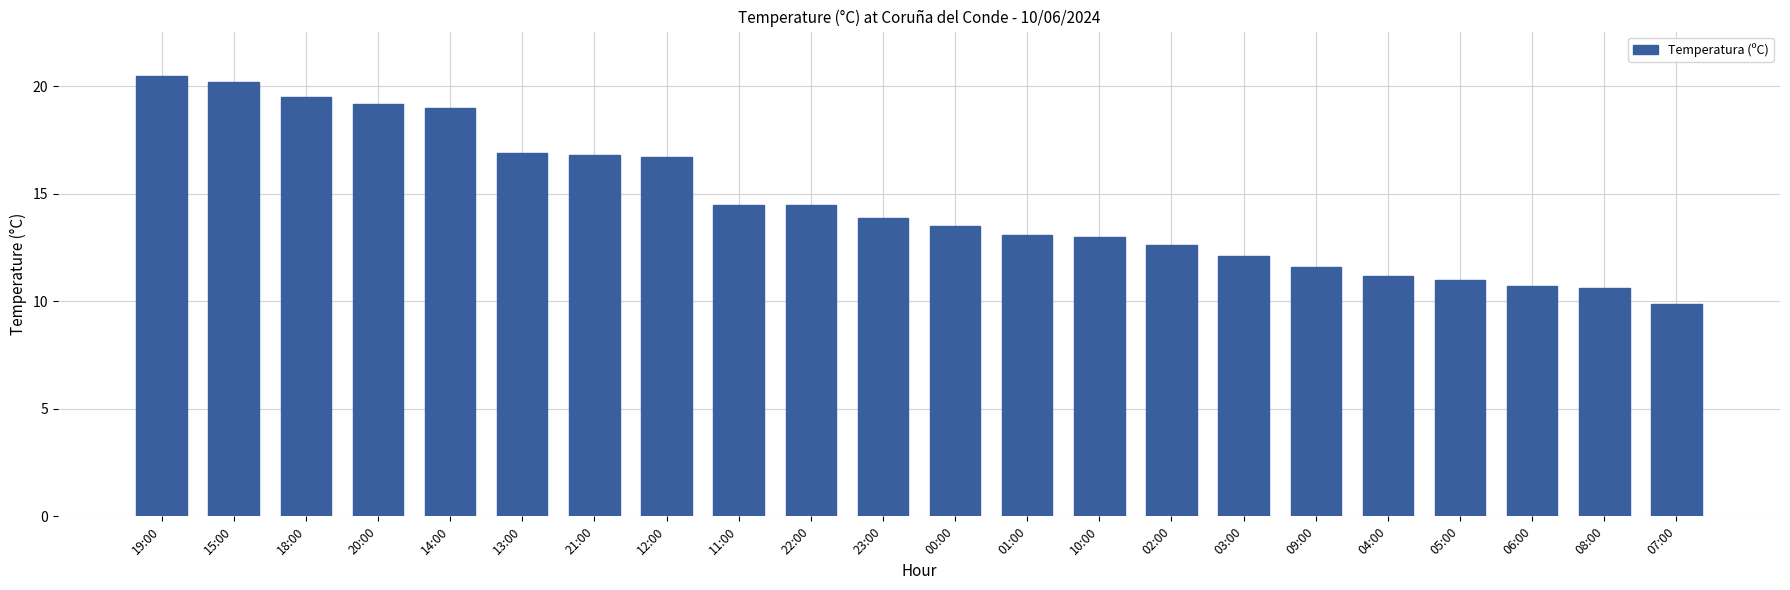

What is the change in value from 15:00 to 18:00?

-0.7